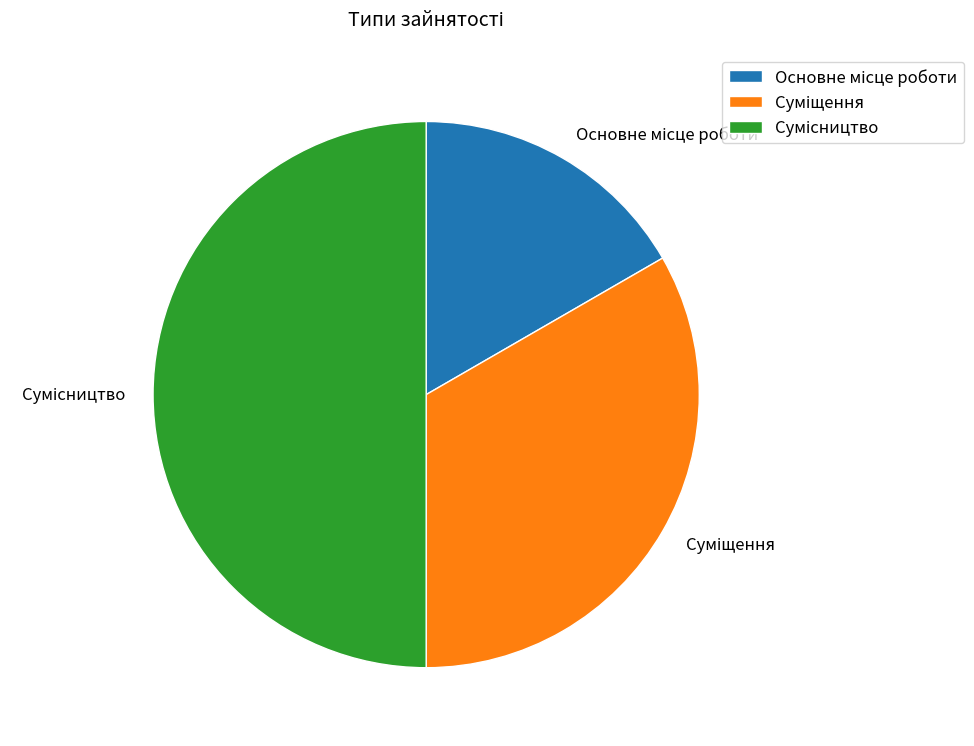

The Основне місце роботи slice represents 17% of the pie. True or false?

True